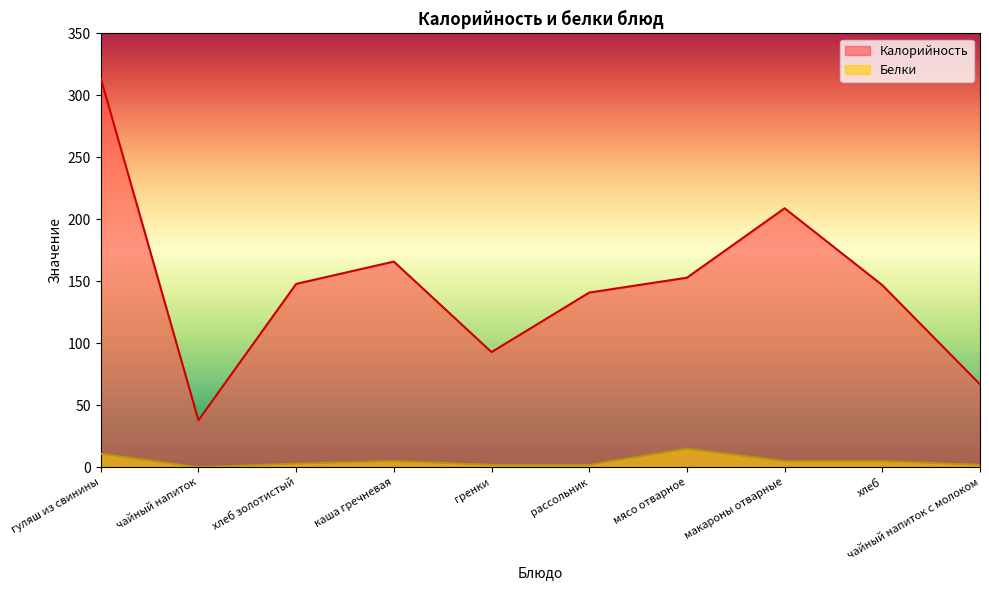

How many interior local valleys does the Белки series have?

1